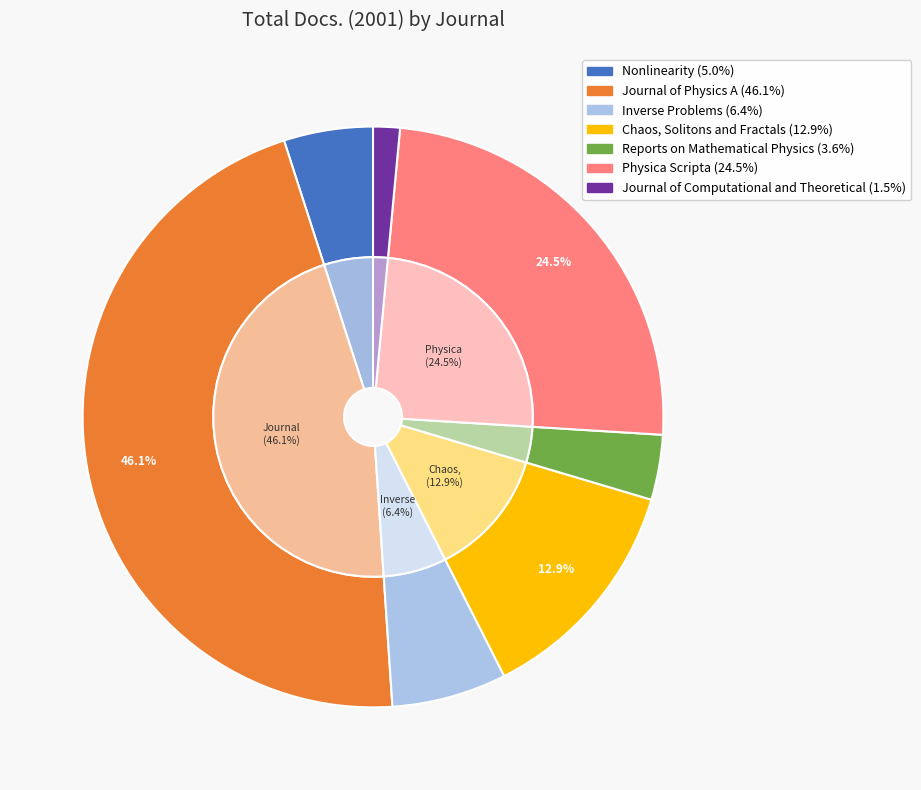

What percentage is the Physica Scripta slice, to the nearest percent?

24%